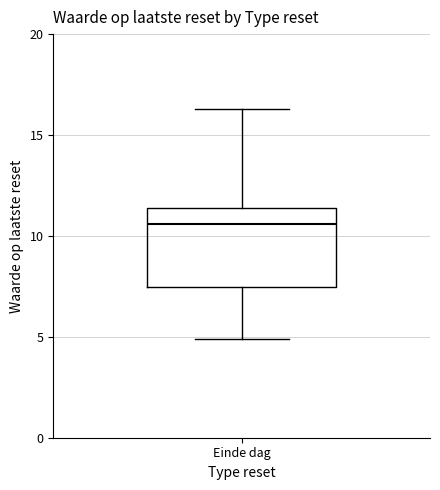

Transcribe this box plot: give where the median line is, the range the box spans, and where the two whiskers end, as read against the y-axis. The values are not printed on the chart, so give them approximately, as read against the axis.

median 10.5, box 7.5 to 11.5, whiskers 5.0 to 16.5